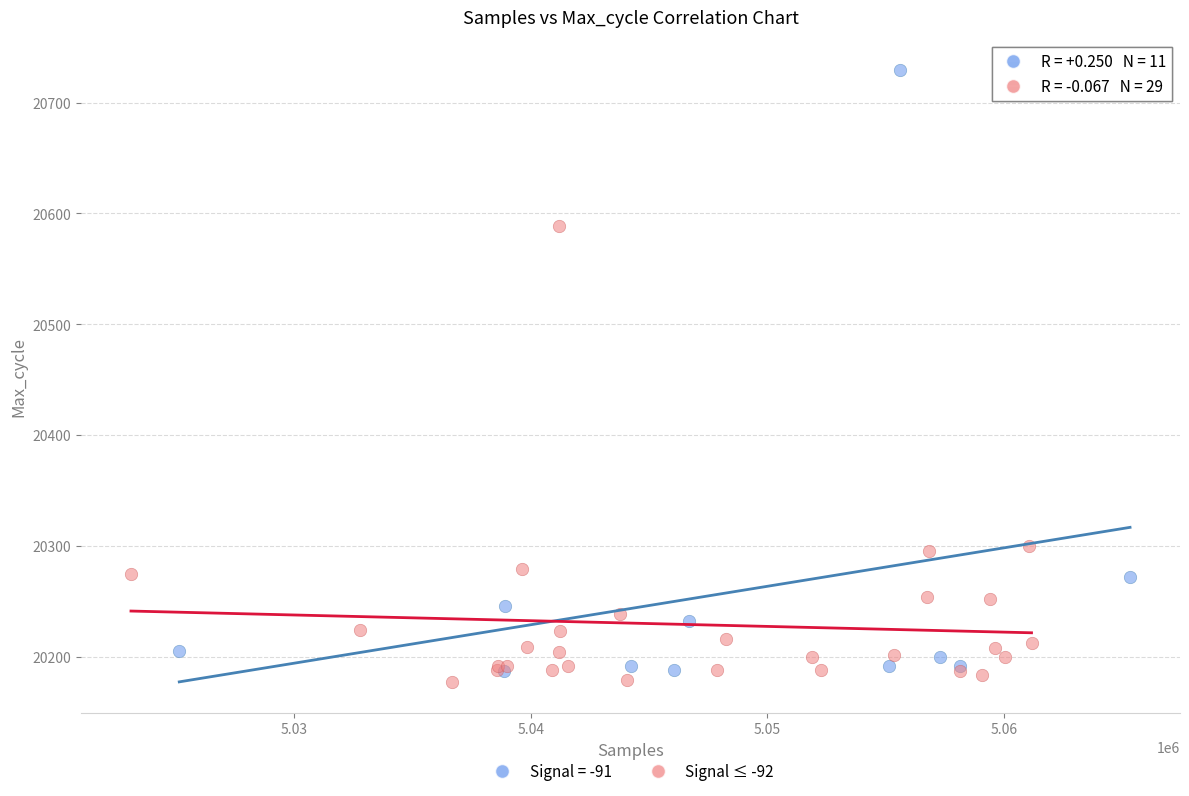

Which series has the widest spread of Y values?

Signal = -91